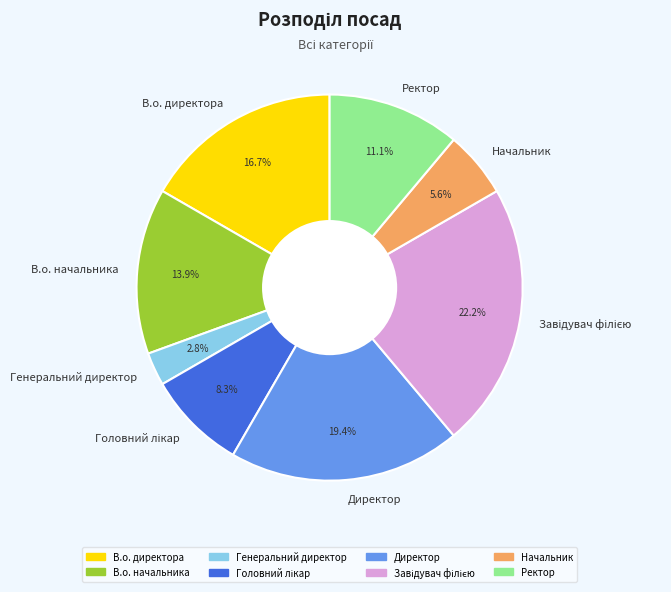

Does any single category account for the majority?

No